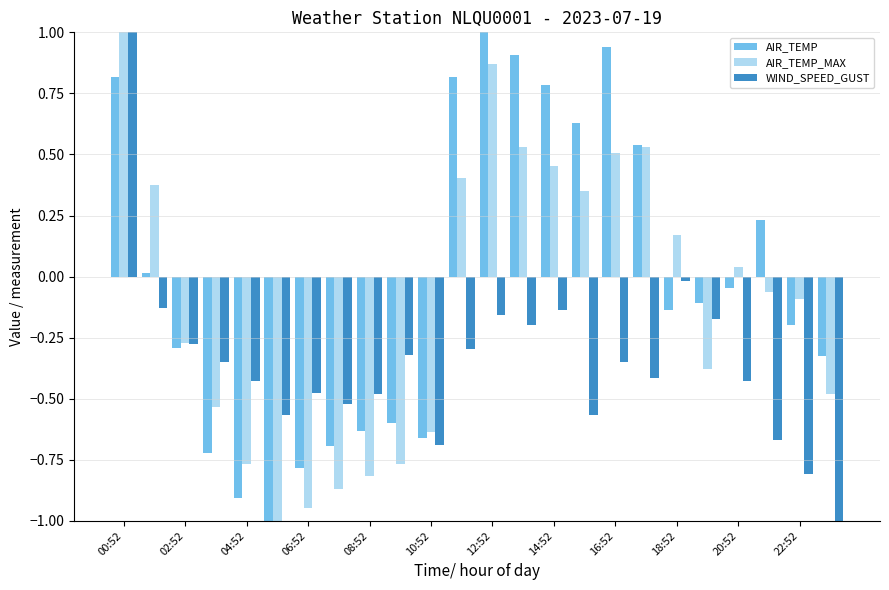

How many values in WIND_SPEED_GUST are above zero?

1